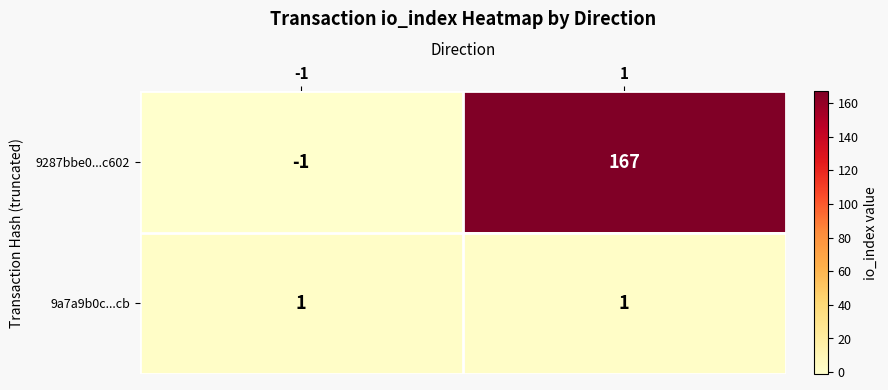

Which series has the widest spread of values?

9287bbe0...c602